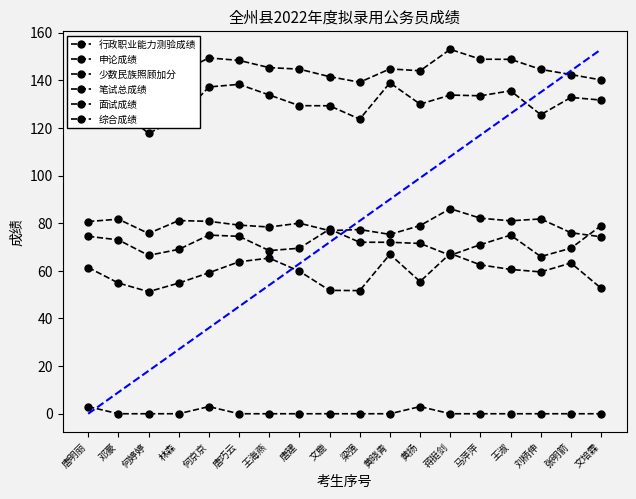

The value of 行政职业能力测验成绩 at 林森 is 54.9. True or false?

True